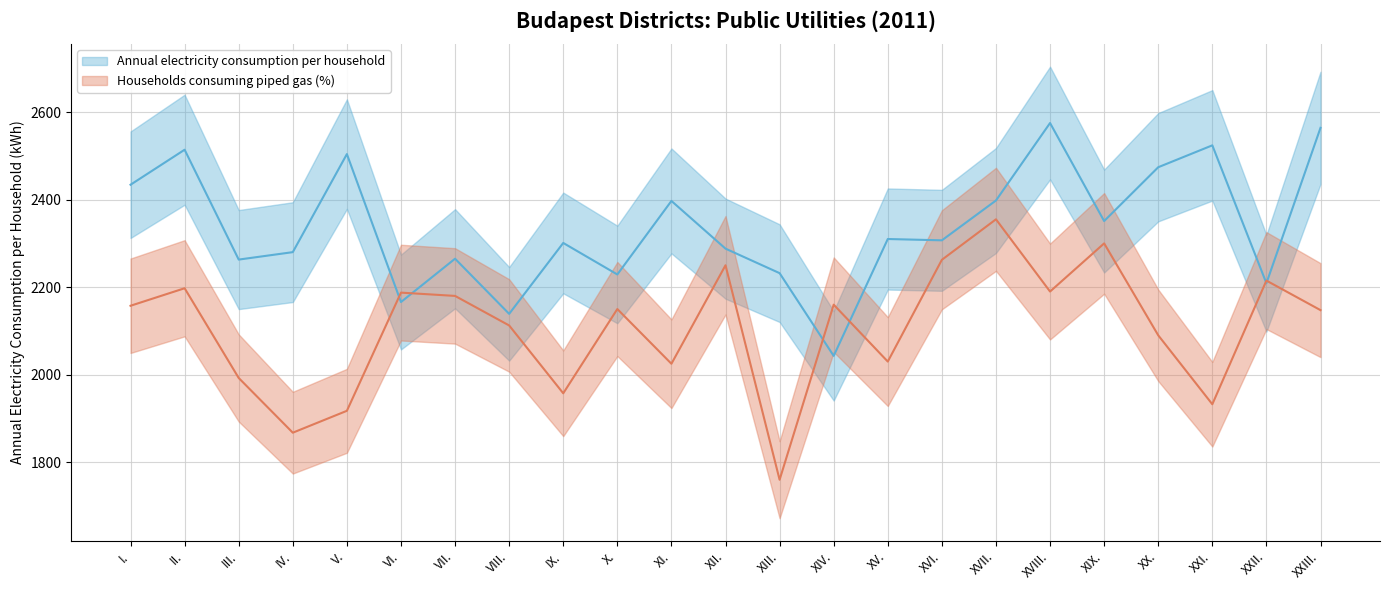

Between XIII. and XVII., which series saw the biggest shift?

Households consuming piped gas (%)